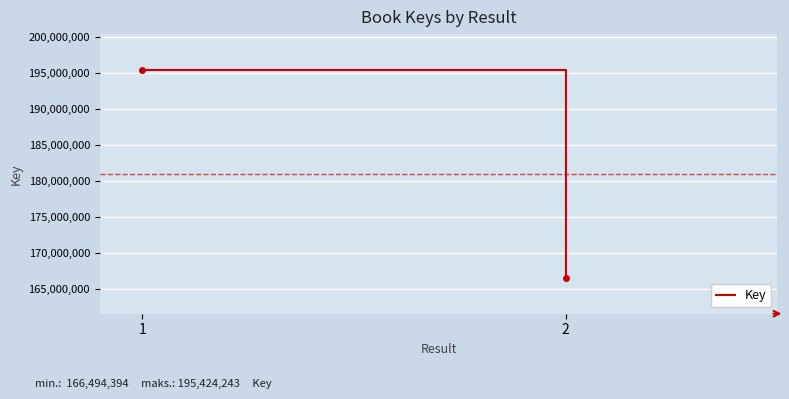

What is the difference between the values at 2 and 1?

28929849